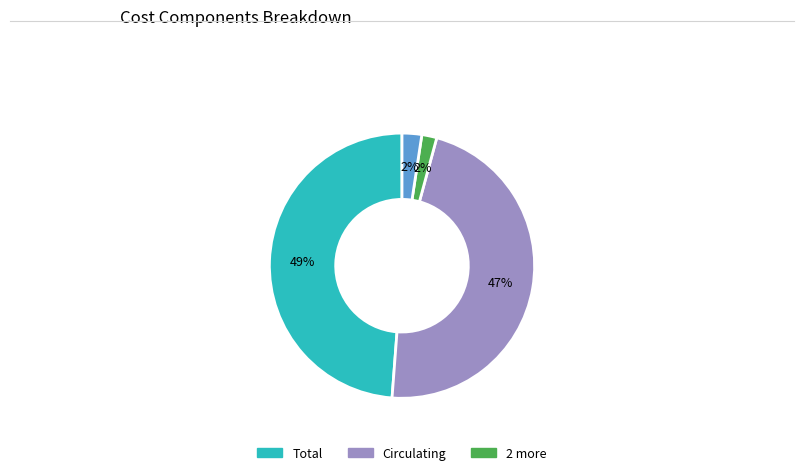

To the nearest percent, what is the average slice percentage?

25%